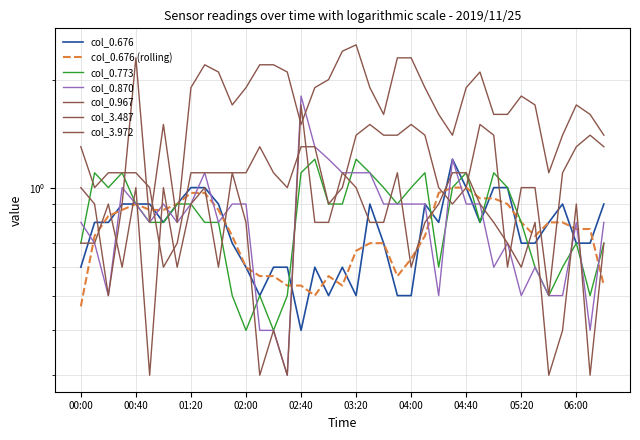

What is the total value across all series at 02:10?

5.2